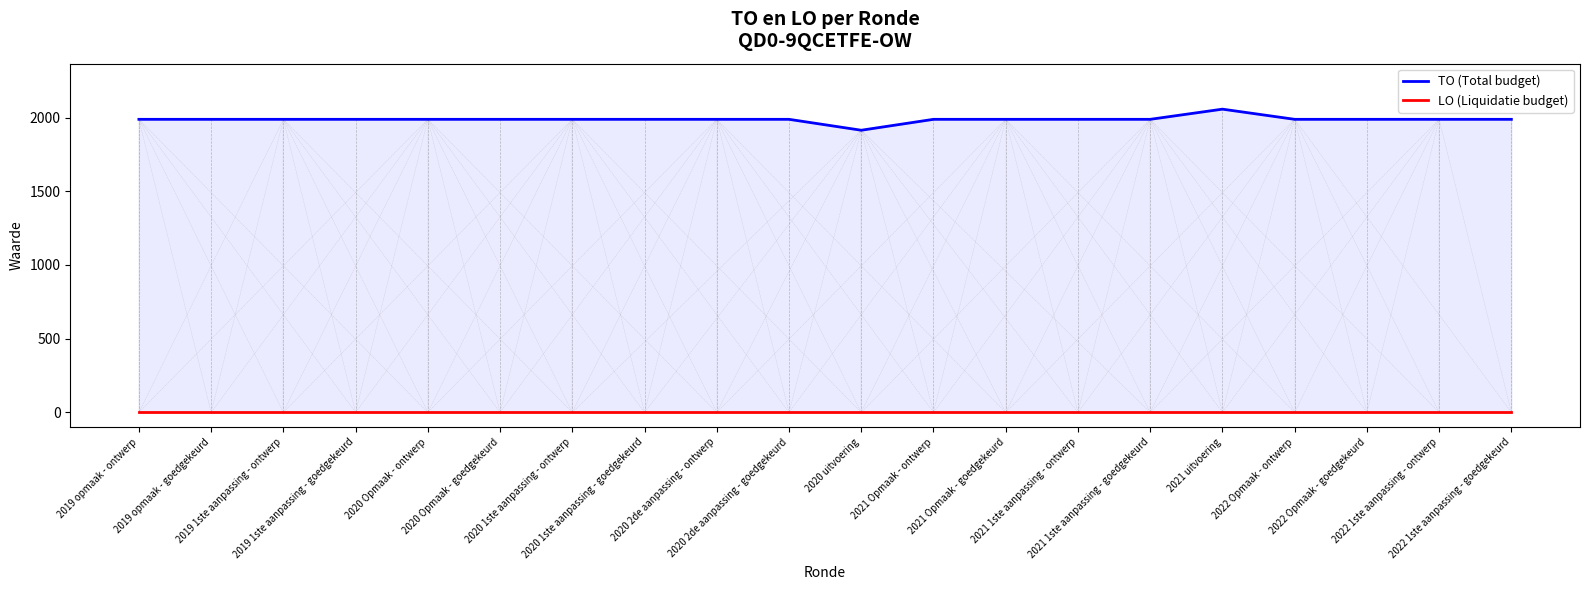

True or false: LO (Liquidatie budget) and TO (Total budget) intersect in this chart.

False